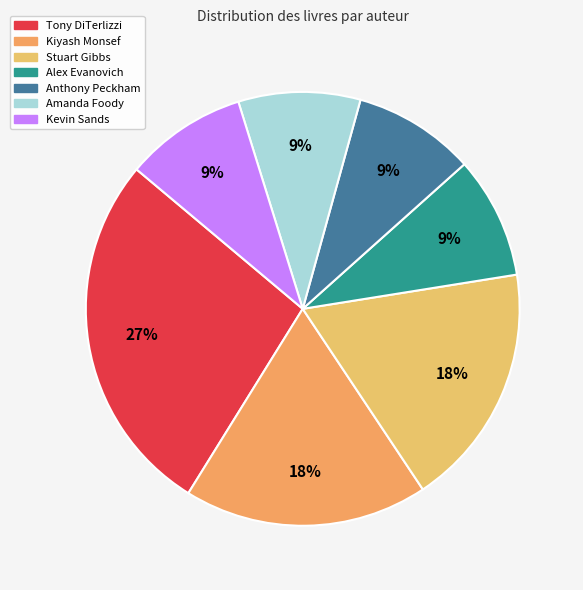

Rank the categories by value from lowest to highest.

Alex Evanovich (216377543), Anthony Peckham (187108933), Amanda Foody (170700861), Kevin Sands (501383023), Kiyash Monsef (194209060), Stuart Gibbs (62586102), Tony DiTerlizzi (1260044)